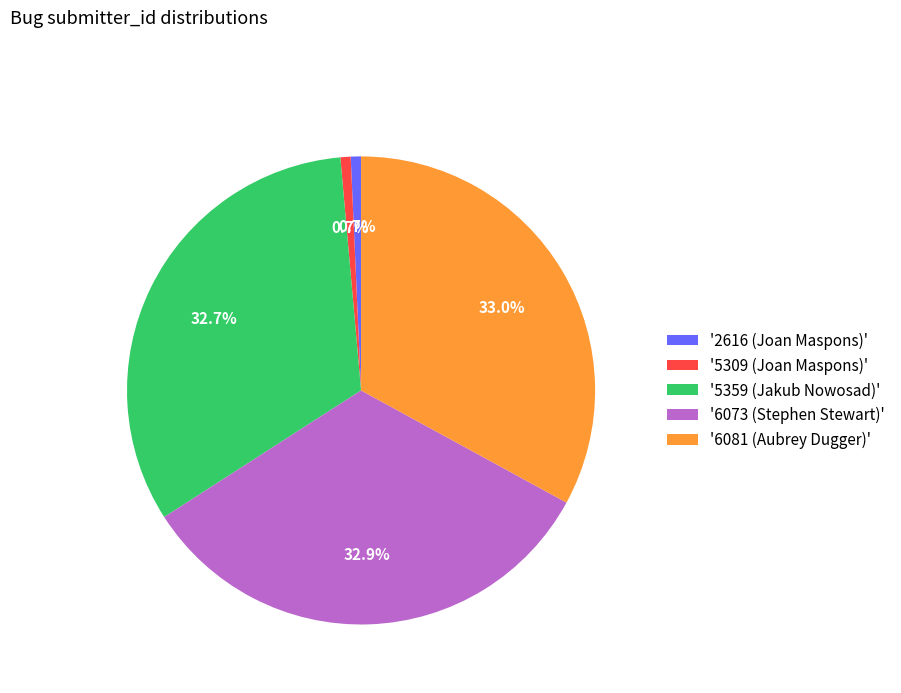

What is the ratio of the value at '2616 (Joan Maspons)' to the value at '5309 (Joan Maspons)'?

1.0